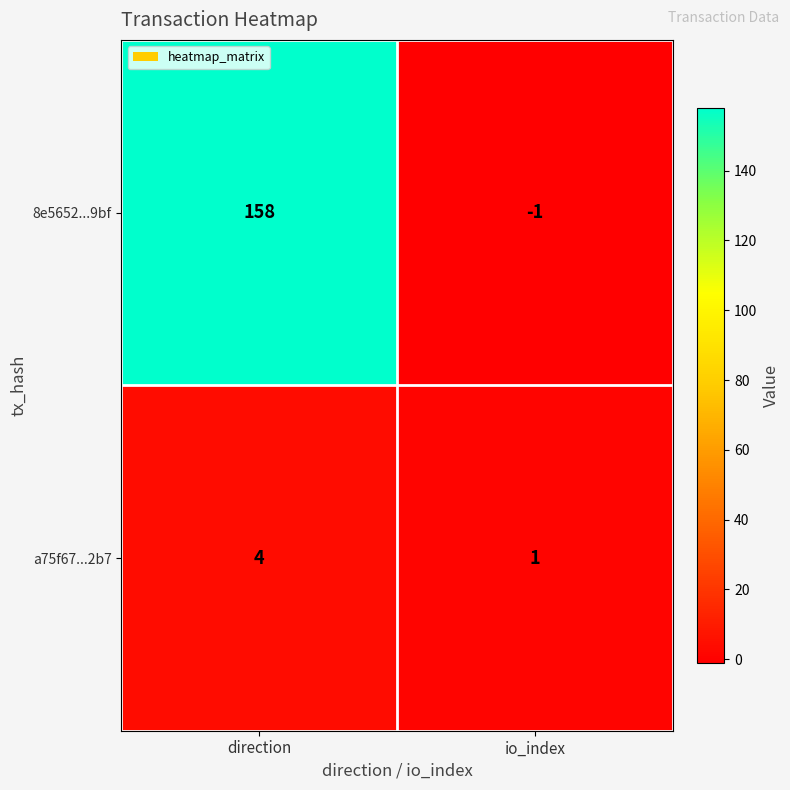

Is the value of a75f67...2b7 at direction greater than the value of 8e5652...9bf at io_index?

Yes